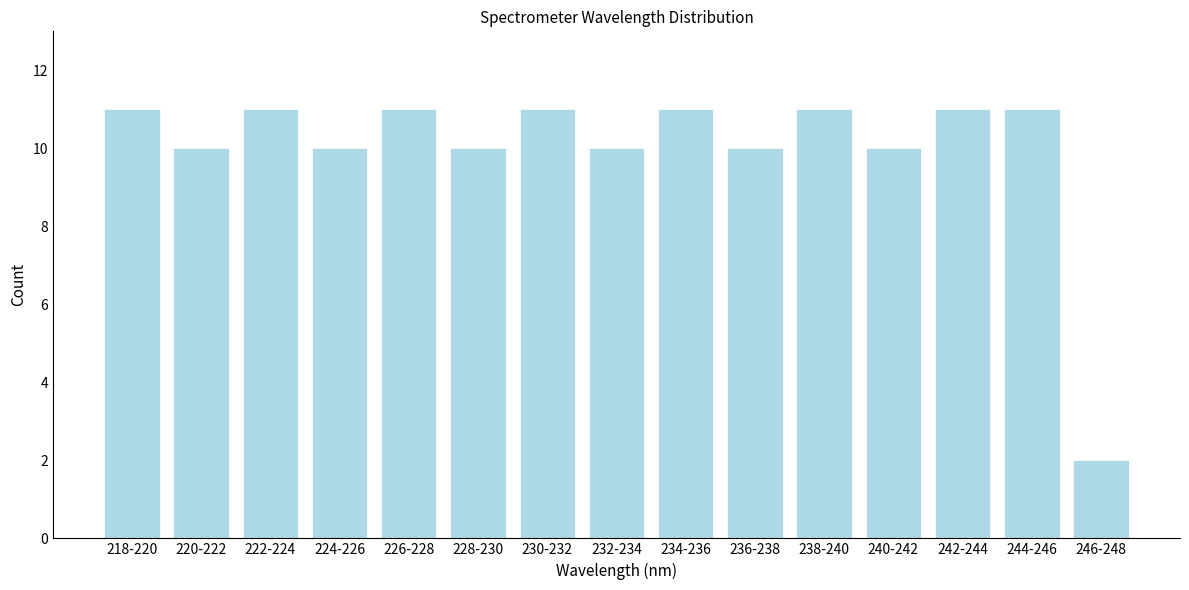

Reading left to right, extract all data points from this chart.

218-220=11	220-222=10	222-224=11	224-226=10	226-228=11	228-230=10	230-232=11	232-234=10	234-236=11	236-238=10	238-240=11	240-242=10	242-244=11	244-246=11	246-248=2